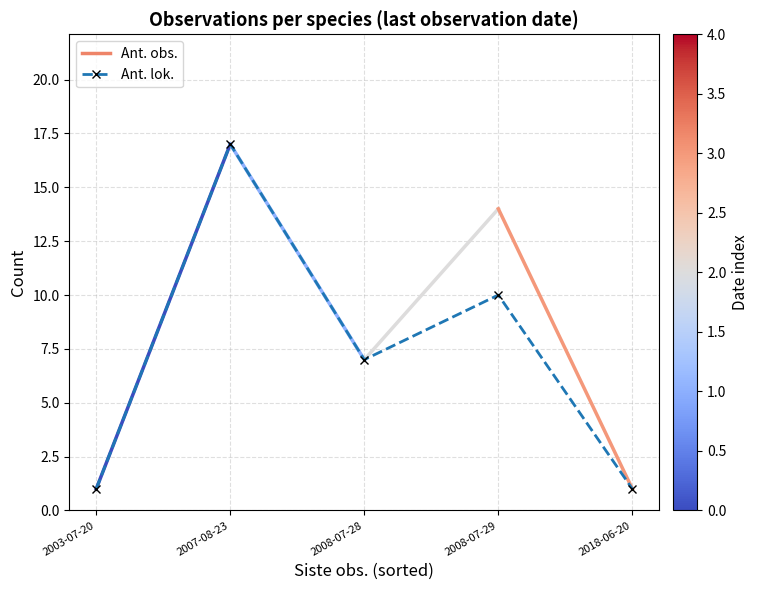

Does the chart have visible grid lines?

Yes